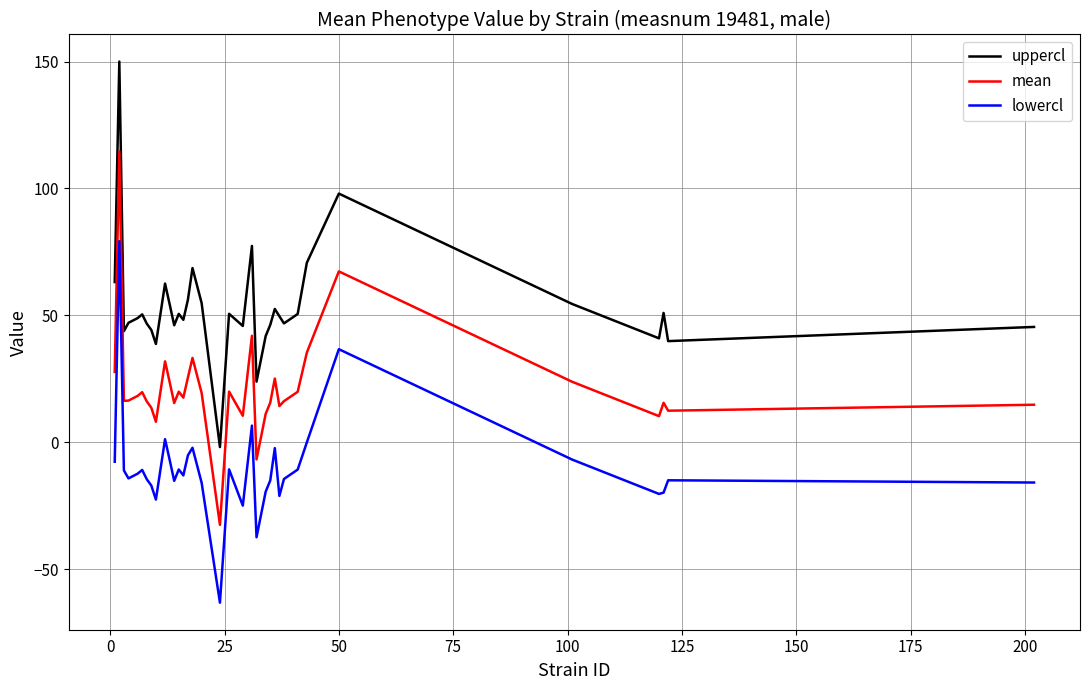

What is the sum of all uppercl values?

1858.4